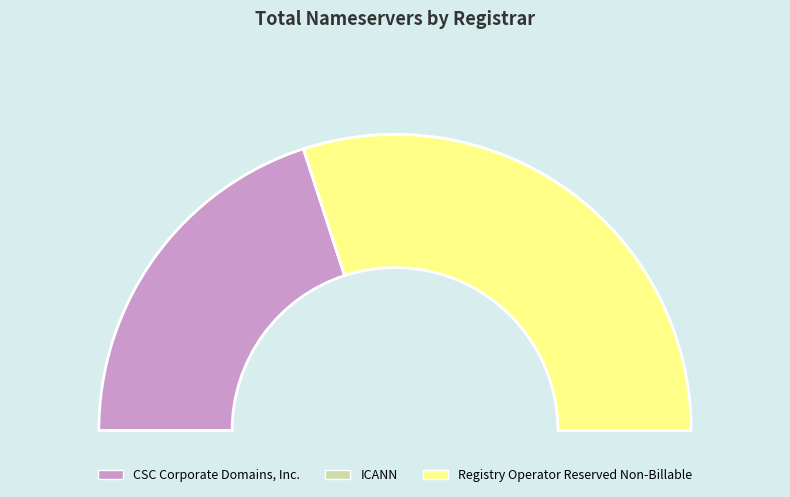

To the nearest percent, what is the combined percentage of ICANN and Registry Operator Reserved Non-Billable?

60%